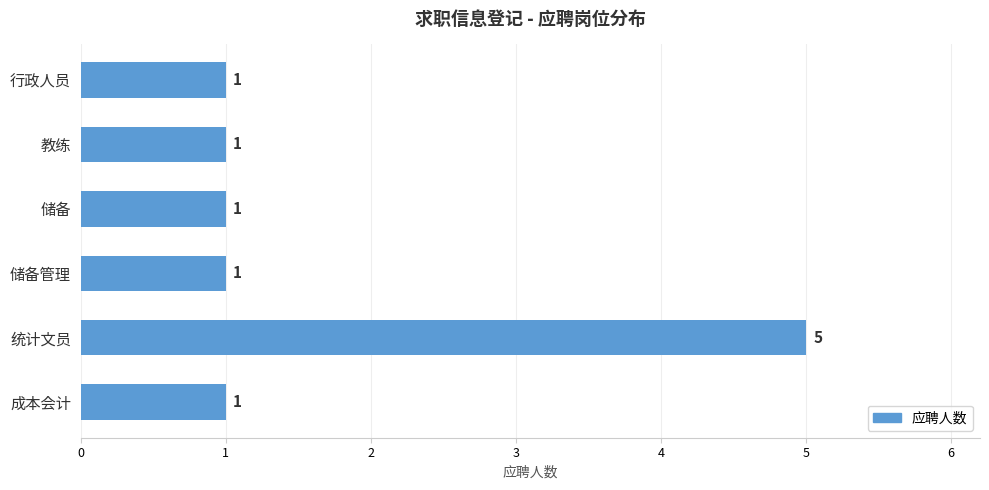

What is the smallest value displayed?

1